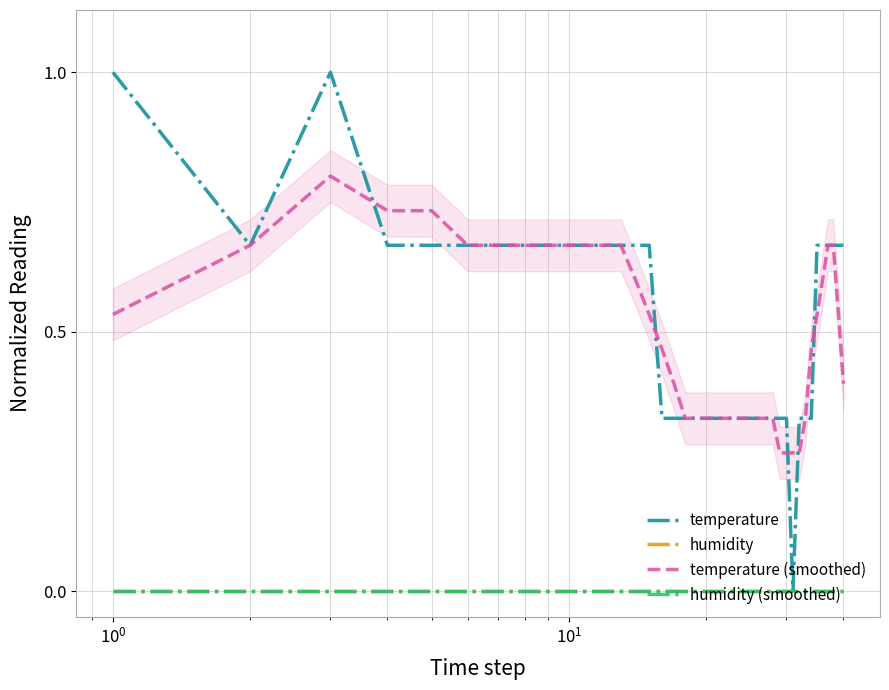

Which series has the largest total across all categories?

temperature